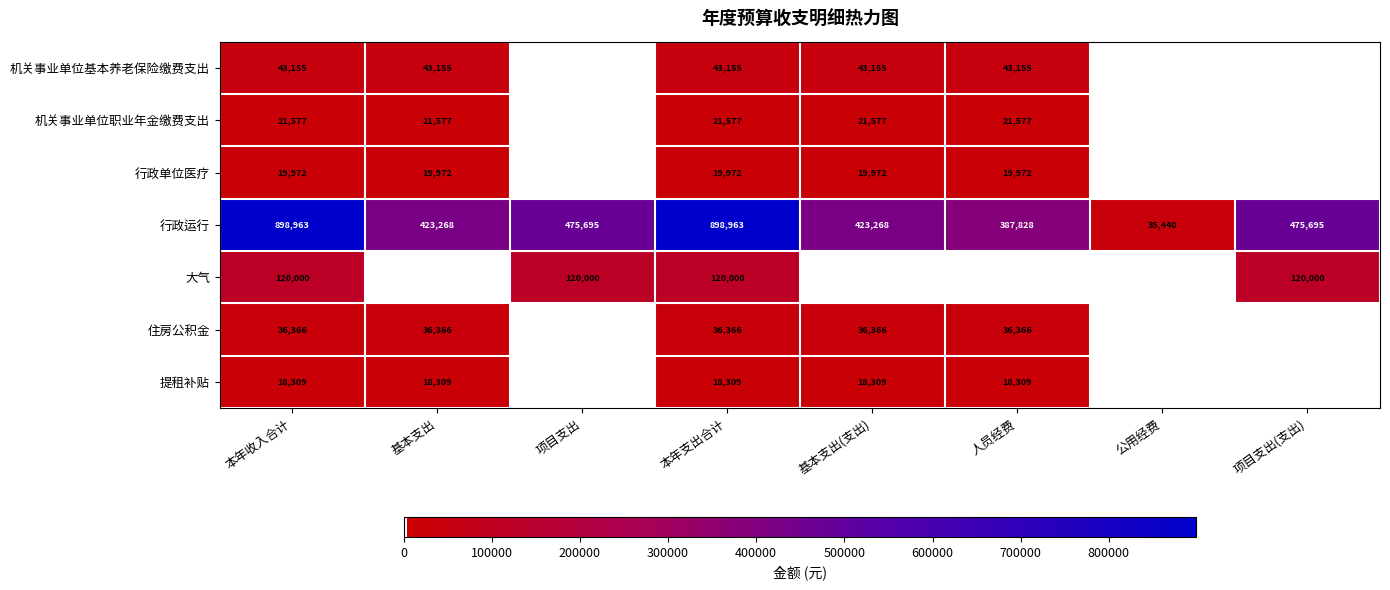

True or false: 机关事业单位职业年金缴费支出 has a value of 21577 at 本年收入合计.

True